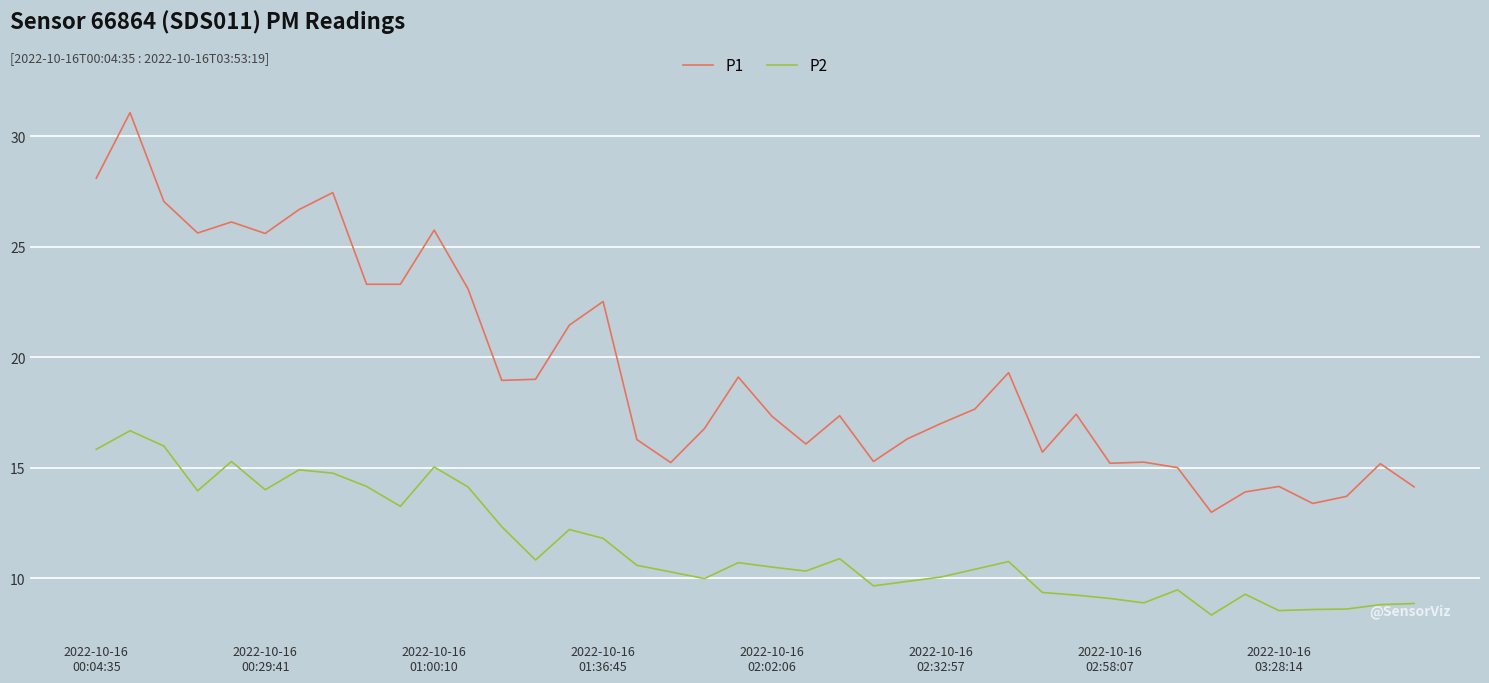

List the series in order of their peak value, highest first.

P1, P2